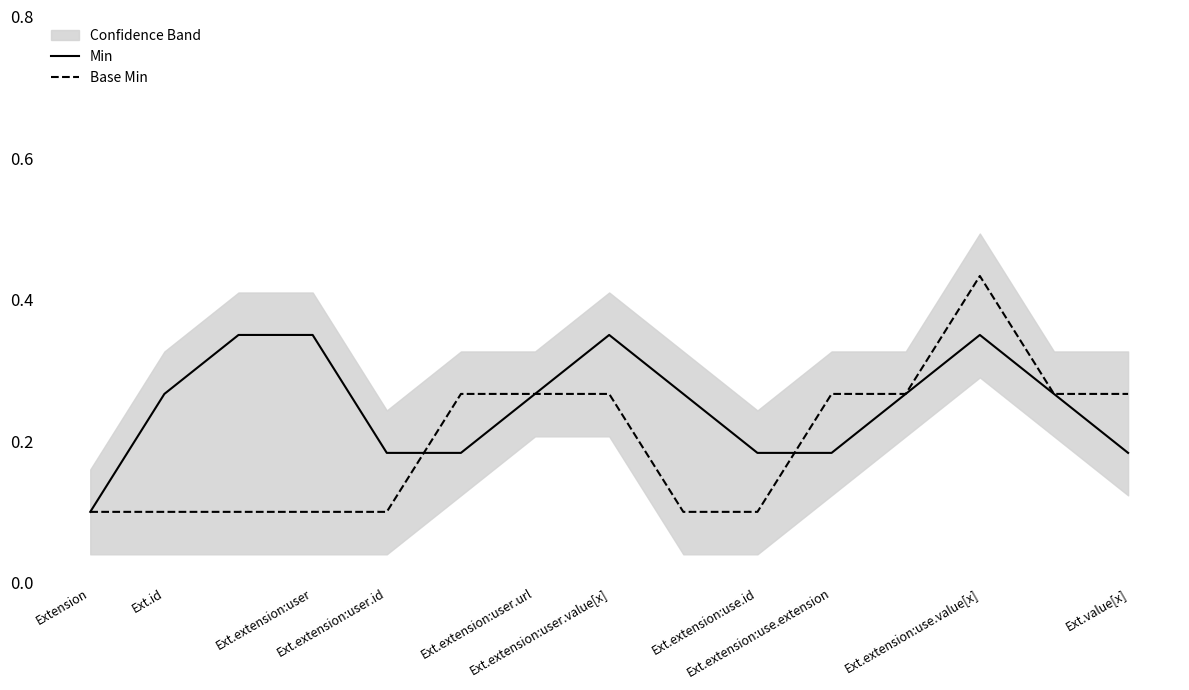

What is the difference between the maximum and minimum values in the Min series?

0.2